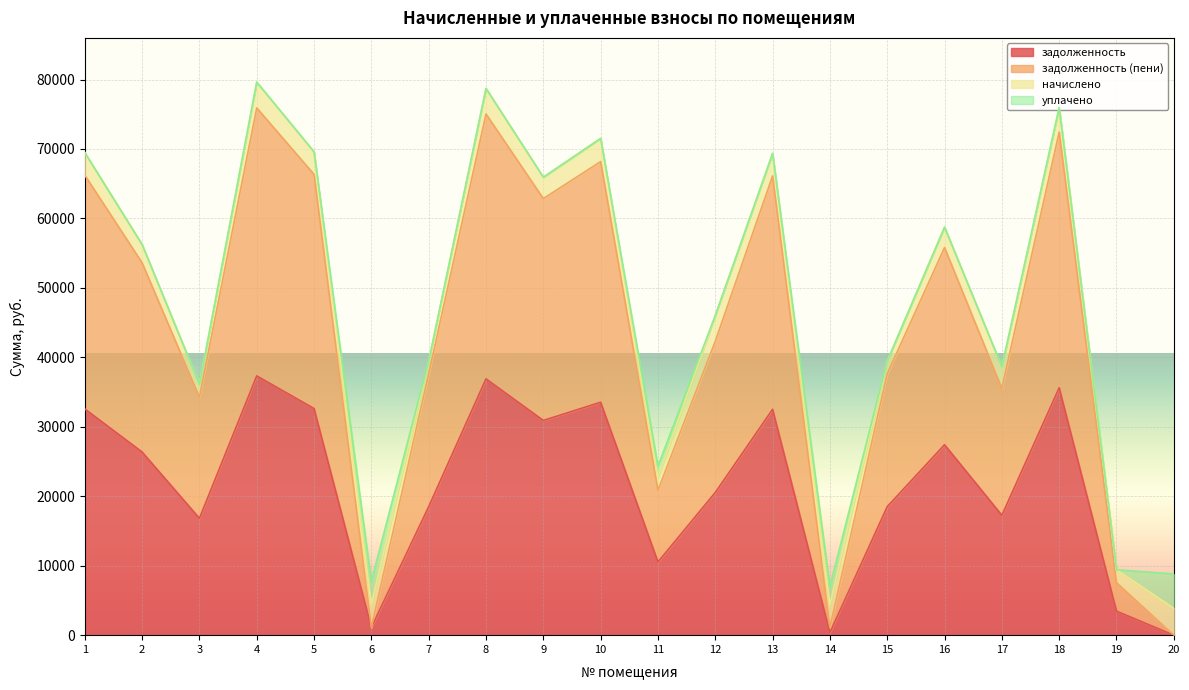

How many positive values does the задолженность (пени) series have?

19